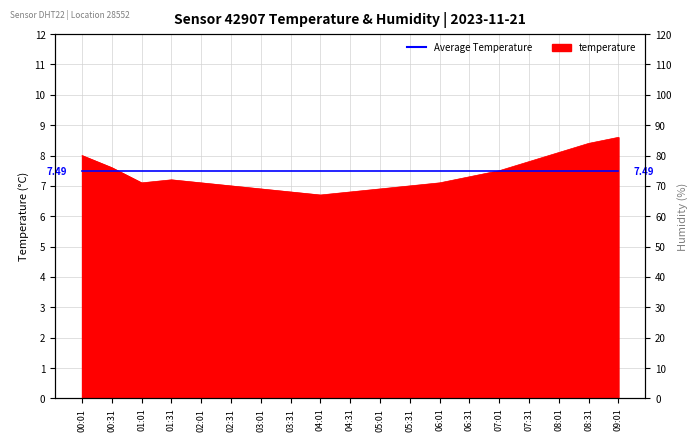

Rank the categories by value from highest to lowest.

09:01, 08:31, 08:01, 00:01, 07:31, 00:31, 07:01, 06:31, 01:31, 01:01, 02:01, 06:01, 02:31, 05:31, 03:01, 05:01, 03:31, 04:31, 04:01